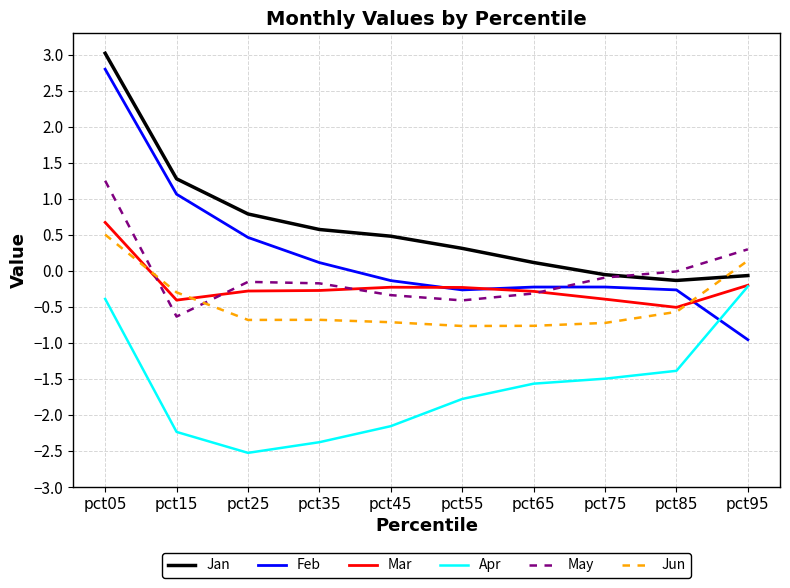

What is the approximate value of Mar at pct85?

-0.5